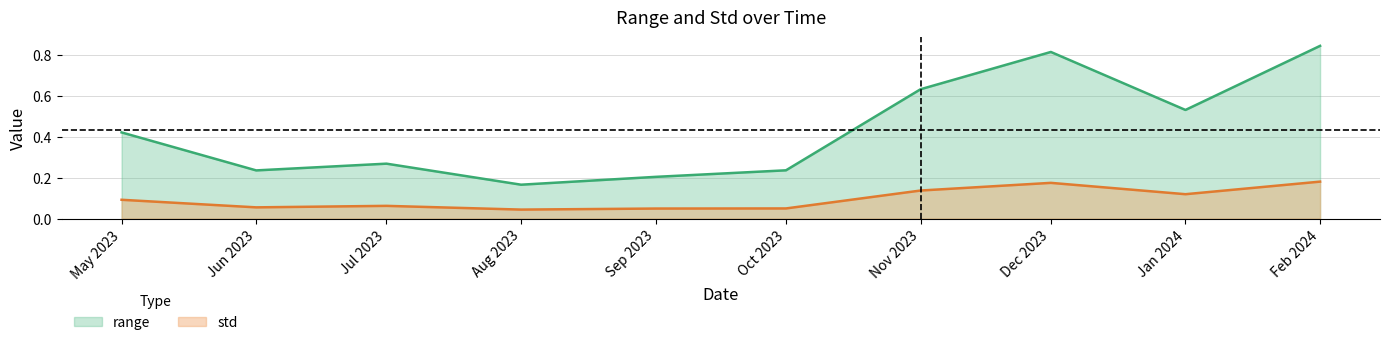

How many lines are shown in the chart?

2